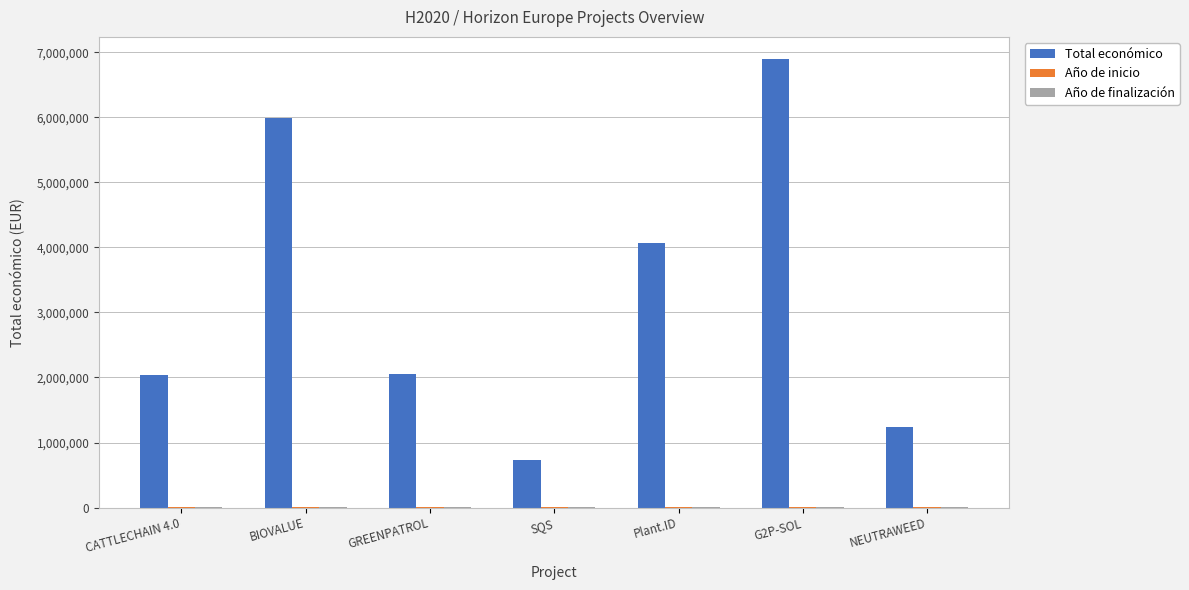

The value of Total económico at G2P-SOL is 6891265. True or false?

True